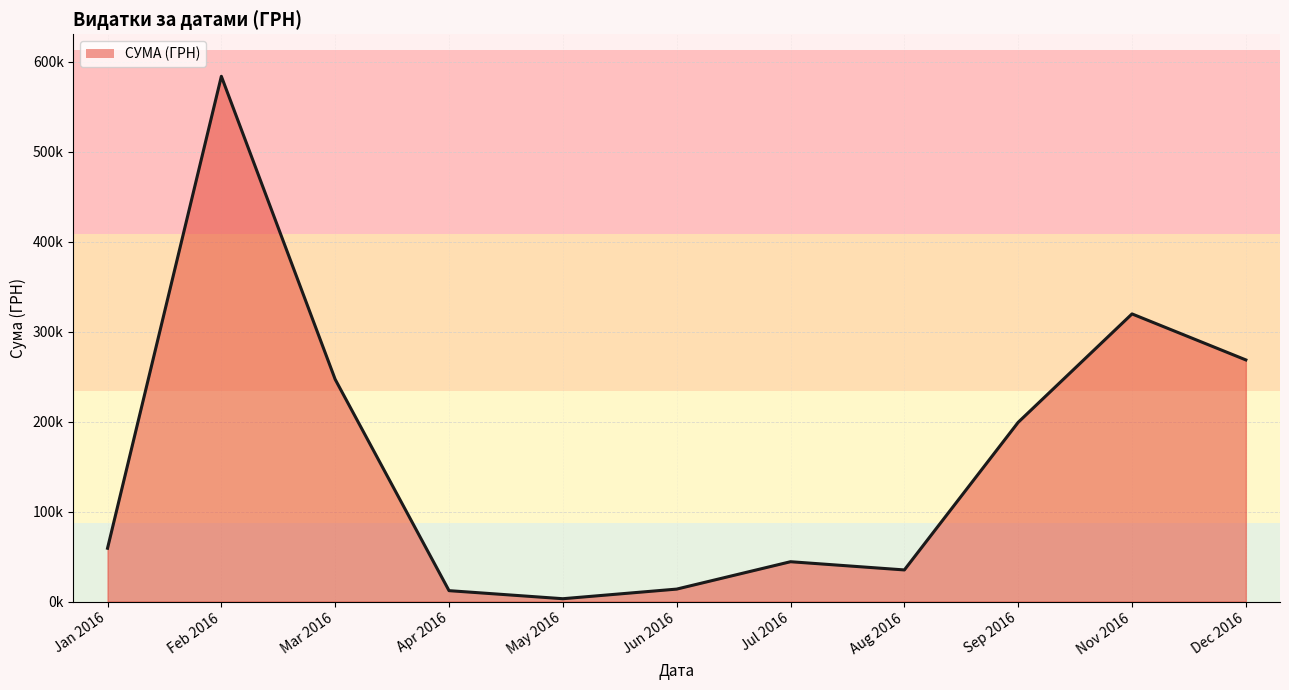

Where is the first local maximum?

Feb 2016